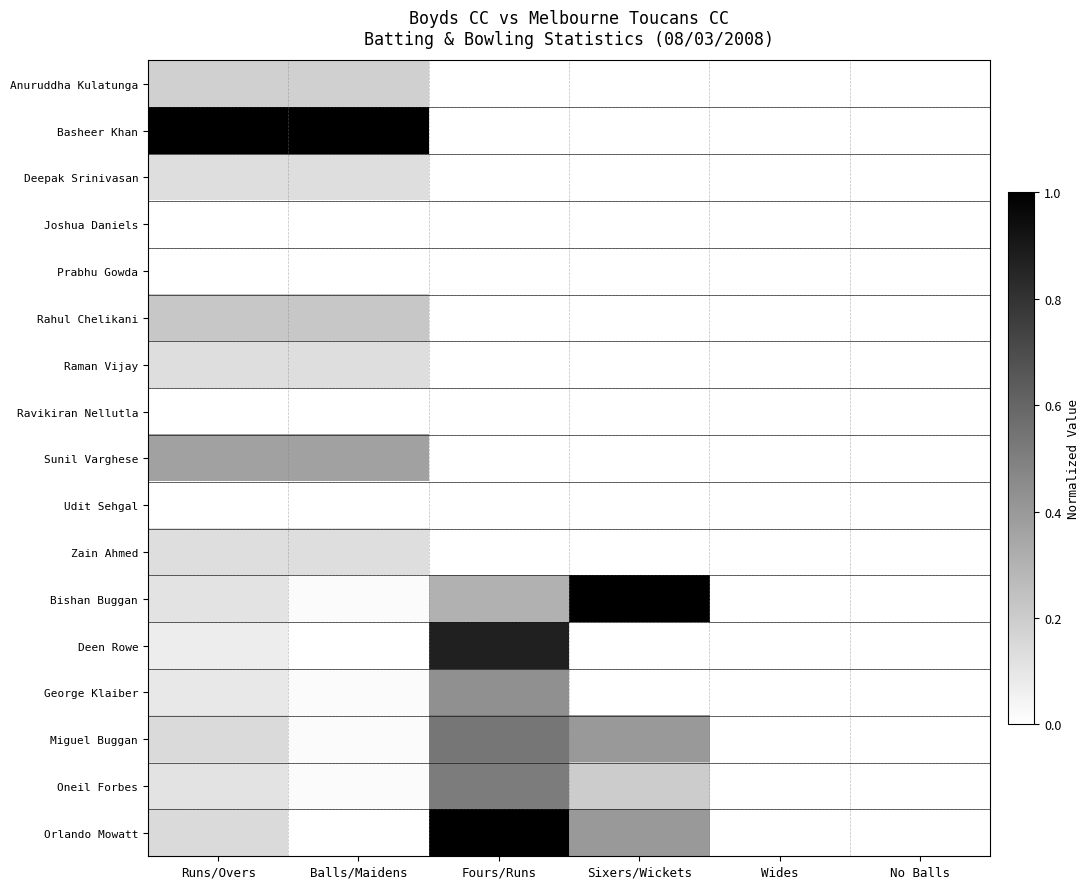

Reading right to left, what are all the values shown in this chart?

Anuruddha Kulatunga: No Balls=0.0	Wides=0.0	Sixers/Wickets=0.0	Fours/Runs=0.0	Balls/Maidens=0.2	Runs/Overs=0.2
Basheer Khan: No Balls=0.0	Wides=0.0	Sixers/Wickets=0.0	Fours/Runs=0.0	Balls/Maidens=1.0	Runs/Overs=1.0
Deepak Srinivasan: No Balls=0.0	Wides=0.0	Sixers/Wickets=0.0	Fours/Runs=0.0	Balls/Maidens=0.1	Runs/Overs=0.1
Joshua Daniels: No Balls=0.0	Wides=0.0	Sixers/Wickets=0.0	Fours/Runs=0.0	Balls/Maidens=0.0	Runs/Overs=0.0
Prabhu Gowda: No Balls=0.0	Wides=0.0	Sixers/Wickets=0.0	Fours/Runs=0.0	Balls/Maidens=0.0	Runs/Overs=0.0
Rahul Chelikani: No Balls=0.0	Wides=0.0	Sixers/Wickets=0.0	Fours/Runs=0.0	Balls/Maidens=0.2	Runs/Overs=0.2
Raman Vijay: No Balls=0.0	Wides=0.0	Sixers/Wickets=0.0	Fours/Runs=0.0	Balls/Maidens=0.1	Runs/Overs=0.1
Ravikiran Nellutla: No Balls=0.0	Wides=0.0	Sixers/Wickets=0.0	Fours/Runs=0.0	Balls/Maidens=0.0	Runs/Overs=0.0
Sunil Varghese: No Balls=0.0	Wides=0.0	Sixers/Wickets=0.0	Fours/Runs=0.0	Balls/Maidens=0.4	Runs/Overs=0.4
Udit Sehgal: No Balls=0.0	Wides=0.0	Sixers/Wickets=0.0	Fours/Runs=0.0	Balls/Maidens=0.0	Runs/Overs=0.0
Zain Ahmed: No Balls=0.0	Wides=0.0	Sixers/Wickets=0.0	Fours/Runs=0.0	Balls/Maidens=0.1	Runs/Overs=0.1
Bishan Buggan: No Balls=0.0	Wides=0.0	Sixers/Wickets=1.0	Fours/Runs=0.3	Balls/Maidens=0.0	Runs/Overs=0.1
Deen Rowe: No Balls=0.0	Wides=0.0	Sixers/Wickets=0.0	Fours/Runs=0.9	Balls/Maidens=0.0	Runs/Overs=0.1
George Klaiber: No Balls=0.0	Wides=0.0	Sixers/Wickets=0.0	Fours/Runs=0.4	Balls/Maidens=0.0	Runs/Overs=0.1
Miguel Buggan: No Balls=0.0	Wides=0.0	Sixers/Wickets=0.4	Fours/Runs=0.5	Balls/Maidens=0.0	Runs/Overs=0.1
Oneil Forbes: No Balls=0.0	Wides=0.0	Sixers/Wickets=0.2	Fours/Runs=0.5	Balls/Maidens=0.0	Runs/Overs=0.1
Orlando Mowatt: No Balls=0.0	Wides=0.0	Sixers/Wickets=0.4	Fours/Runs=1.0	Balls/Maidens=0.0	Runs/Overs=0.1